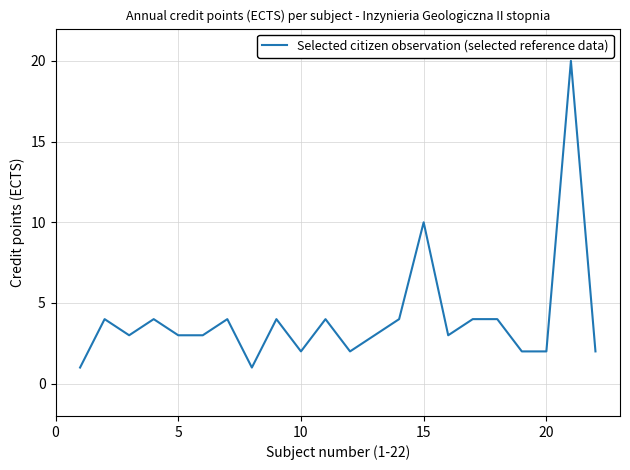

True or false: the data has more than 1 interior local peaks.

True